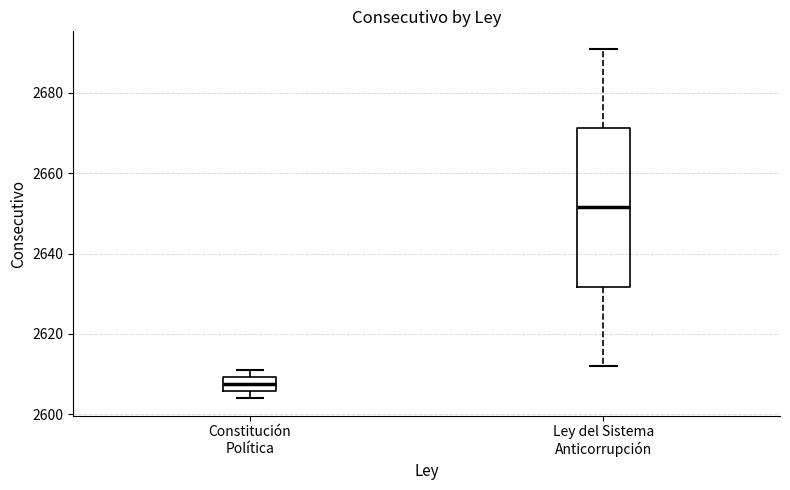

Reading left to right, read every box against the y-axis: the position of its median line, the range the box covers, and the ends of its whiskers. The values are not printed on the chart, so give them approximately, as read against the axis.

Constitución Política: median 2608, box 2606 to 2610, whiskers 2604 to 2612
Ley del Sistema Anticorrupción: median 2652, box 2632 to 2672, whiskers 2612 to 2692